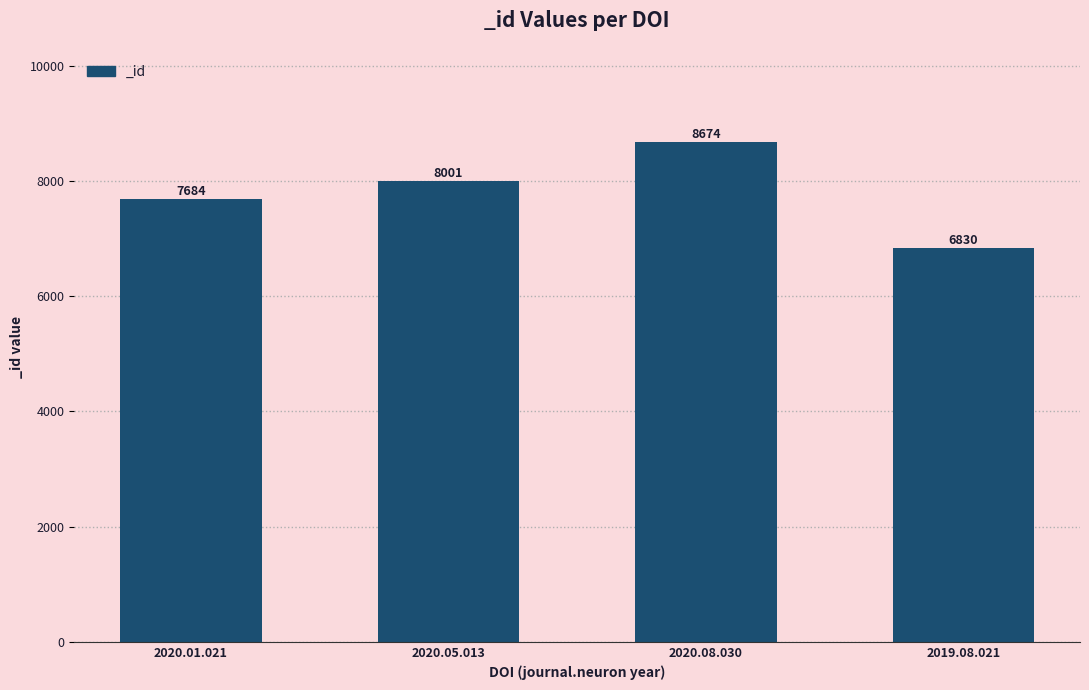

The chart shows a value of 8674 at 2020.08.030. True or false?

True